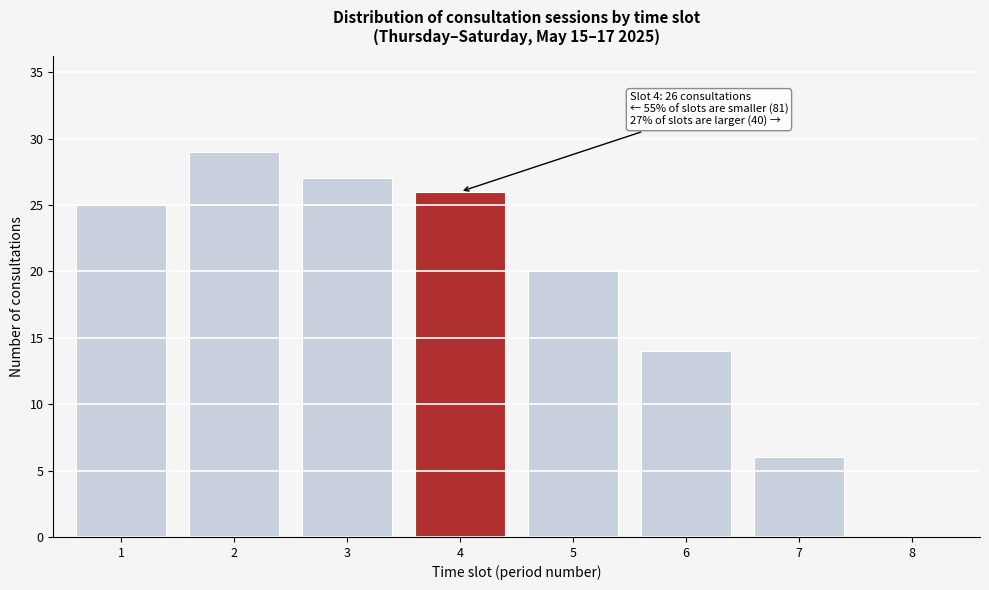

Reading left to right, list all the values displayed in this chart.

1=25	2=29	3=27	4=26	5=20	6=14	7=6	8=0